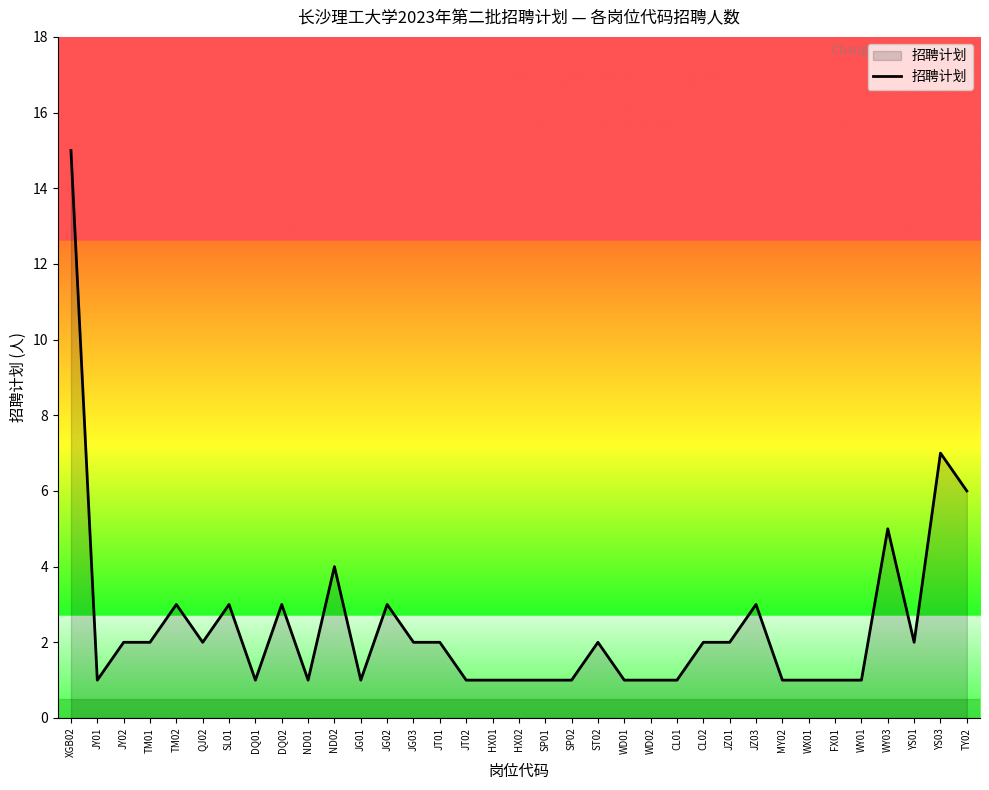

What is the smallest value displayed?

1